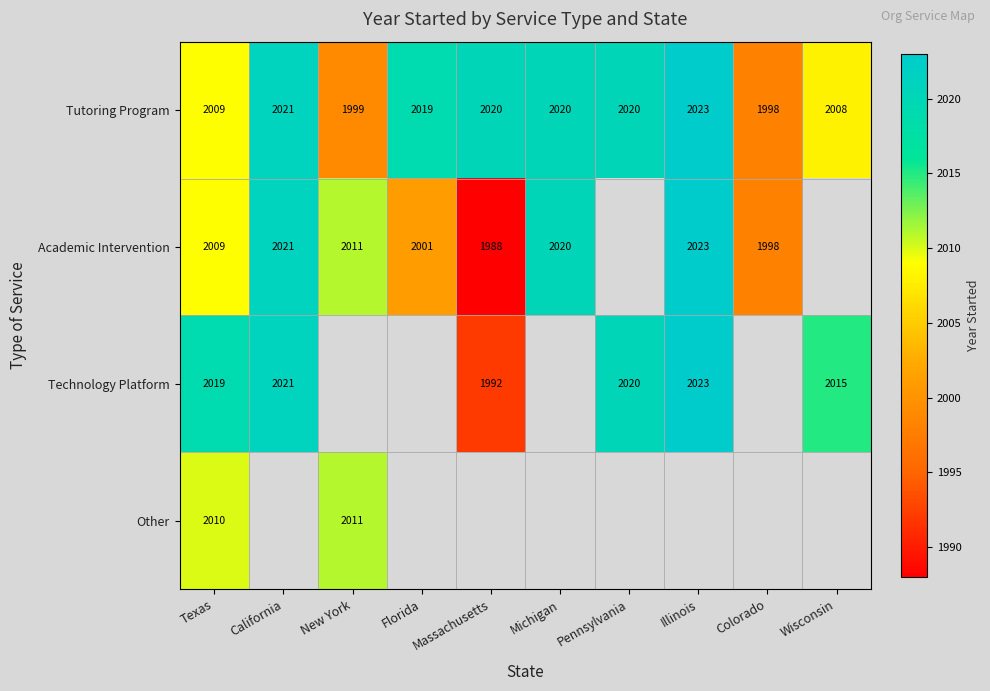

The value of Academic Intervention at Massachusetts is 1988. True or false?

True